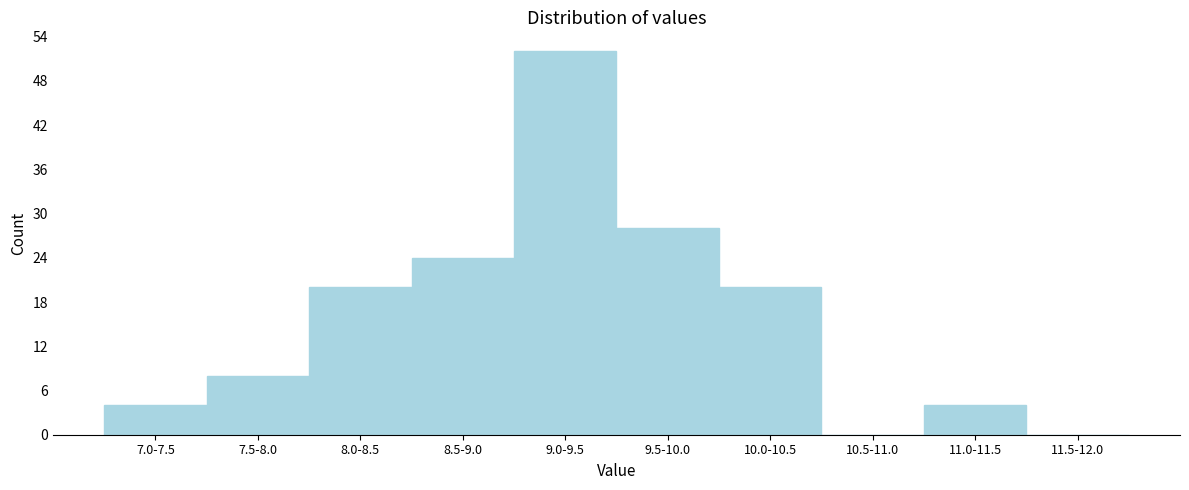

Reading left to right, transcribe all the data shown in this chart.

7.0-7.5=4	7.5-8.0=8	8.0-8.5=20	8.5-9.0=24	9.0-9.5=52	9.5-10.0=28	10.0-10.5=20	10.5-11.0=0	11.0-11.5=4	11.5-12.0=0